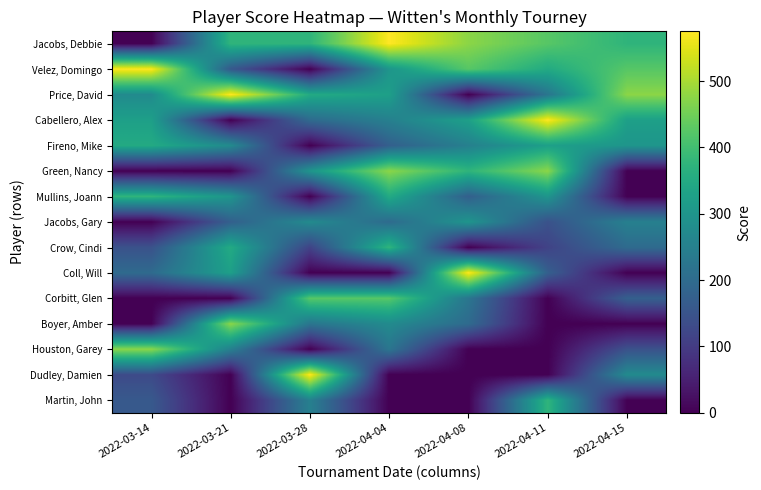

Reading left to right, extract all data points from this chart.

Jacobs, Debbie: 2022-03-14=0	2022-03-21=375	2022-03-28=375	2022-04-04=575	2022-04-08=475	2022-04-11=425	2022-04-15=375
Velez, Domingo: 2022-03-14=575	2022-03-21=160	2022-03-28=0	2022-04-04=300	2022-04-08=425	2022-04-11=350	2022-04-15=425
Price, David: 2022-03-14=275	2022-03-21=575	2022-03-28=350	2022-04-04=325	2022-04-08=0	2022-04-11=225	2022-04-15=475
Cabellero, Alex: 2022-03-14=325	2022-03-21=0	2022-03-28=200	2022-04-04=250	2022-04-08=325	2022-04-11=575	2022-04-15=325
Fireno, Mike: 2022-03-14=350	2022-03-21=275	2022-03-28=0	2022-04-04=175	2022-04-08=250	2022-04-11=325	2022-04-15=300
Green, Nancy: 2022-03-14=0	2022-03-21=0	2022-03-28=300	2022-04-04=475	2022-04-08=375	2022-04-11=475	2022-04-15=0
Mullins, Joann: 2022-03-14=375	2022-03-21=300	2022-03-28=0	2022-04-04=350	2022-04-08=175	2022-04-11=300	2022-04-15=0
Jacobs, Gary: 2022-03-14=0	2022-03-21=175	2022-03-28=275	2022-04-04=200	2022-04-08=300	2022-04-11=145	2022-04-15=250
Crow, Cindi: 2022-03-14=145	2022-03-21=350	2022-03-28=115	2022-04-04=375	2022-04-08=0	2022-04-11=115	2022-04-15=200
Coll, Will: 2022-03-14=200	2022-03-21=325	2022-03-28=0	2022-04-04=0	2022-04-08=575	2022-04-11=175	2022-04-15=0
Corbitt, Glen: 2022-03-14=0	2022-03-21=0	2022-03-28=425	2022-04-04=425	2022-04-08=225	2022-04-11=0	2022-04-15=175
Boyer, Amber: 2022-03-14=0	2022-03-21=475	2022-03-28=225	2022-04-04=275	2022-04-08=200	2022-04-11=0	2022-04-15=0
Houston, Garey: 2022-03-14=475	2022-03-21=250	2022-03-28=0	2022-04-04=225	2022-04-08=0	2022-04-11=0	2022-04-15=145
Dudley, Damien: 2022-03-14=130	2022-03-21=0	2022-03-28=575	2022-04-04=0	2022-04-08=0	2022-04-11=0	2022-04-15=275
Martin, John: 2022-03-14=160	2022-03-21=0	2022-03-28=250	2022-04-04=0	2022-04-08=0	2022-04-11=375	2022-04-15=0